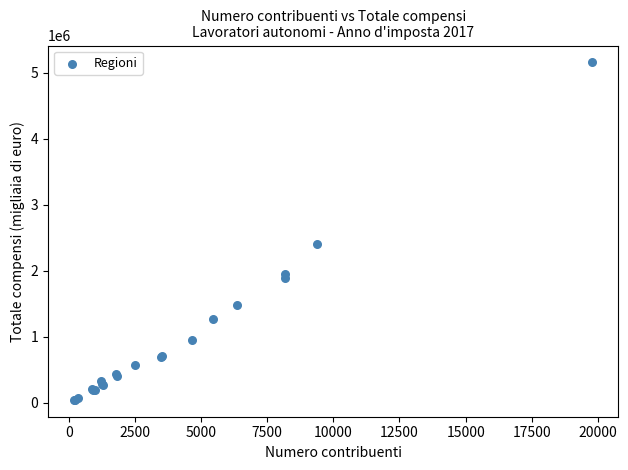

What Y value in the scatter plot is closest to 2599178?

2402452